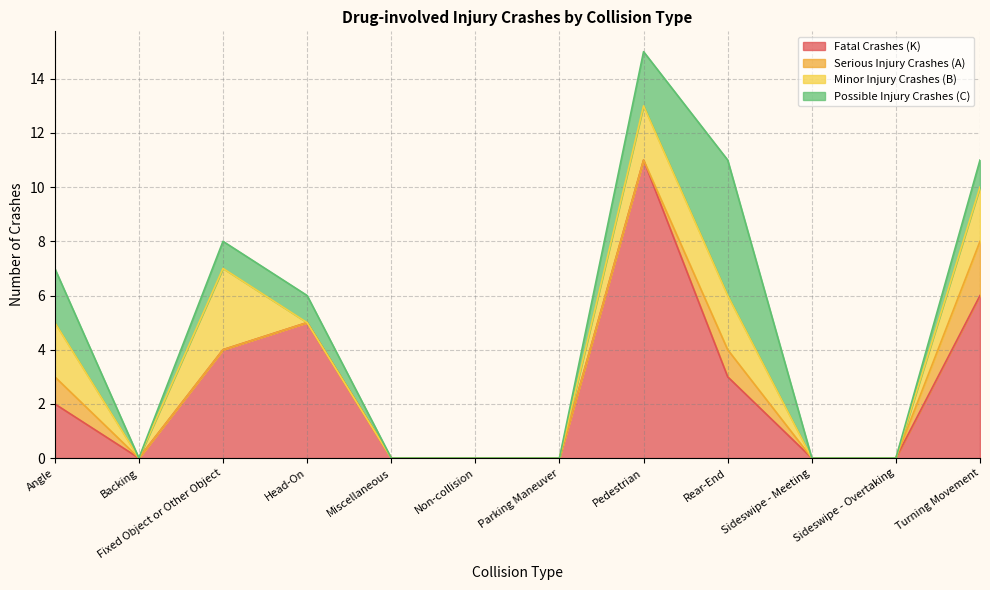

How many values in Serious Injury Crashes (A) are above zero?

3